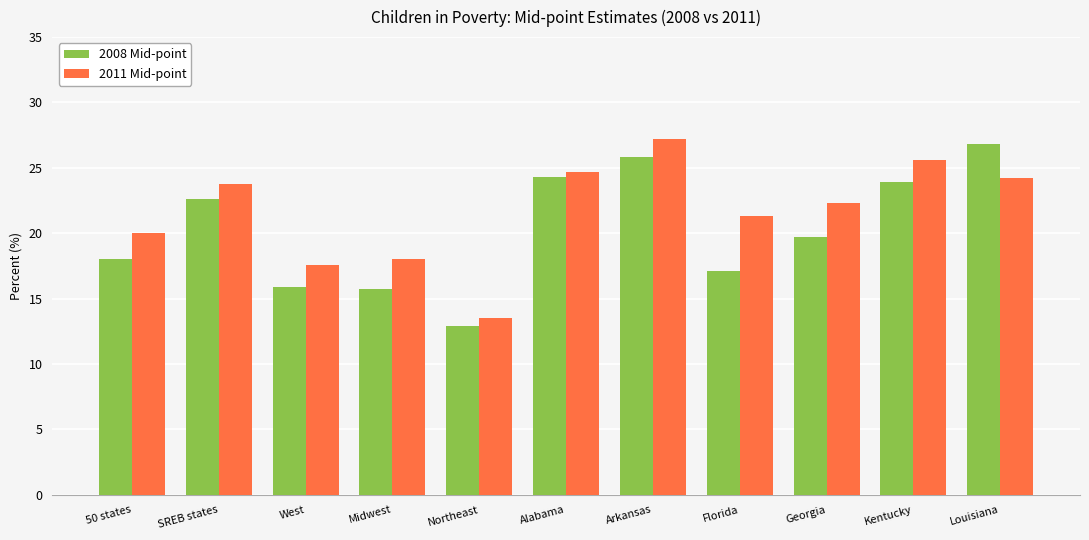

Does the chart contain stacked bars?

No